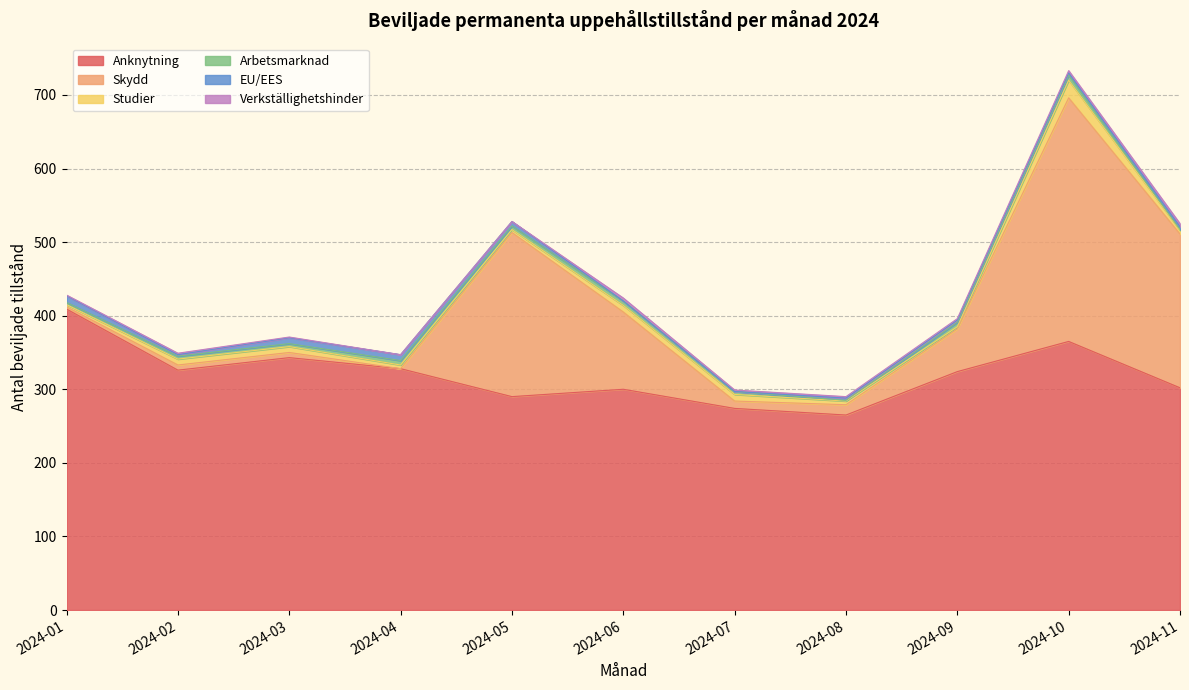

What is the value of the Arbetsmarknad point at the 6th from the left?

6